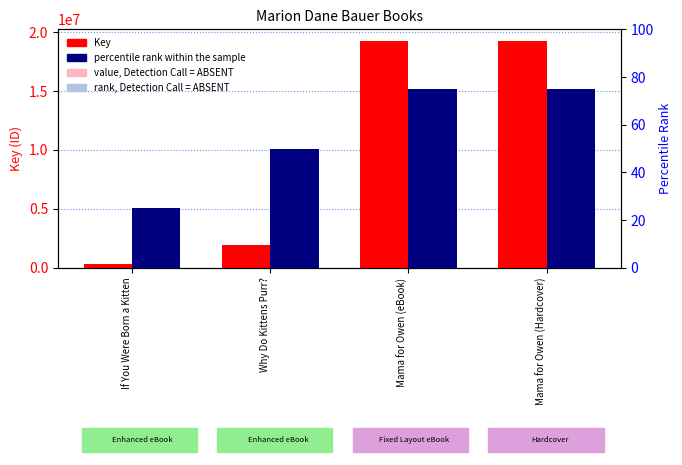

True or false: Key has a value of 6406572 at Mama for Owen (Hardcover).

False